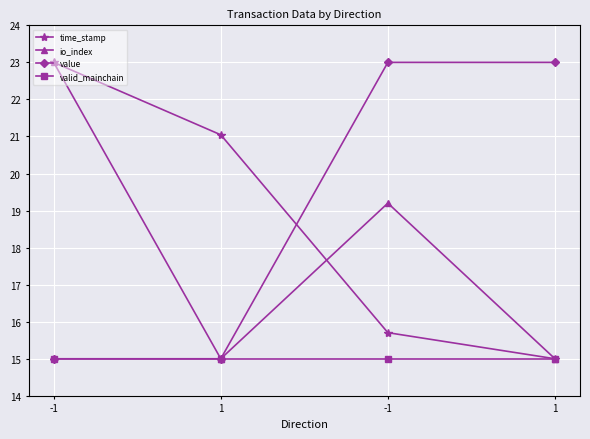

What is the value of the io_index point at the 4th from the left?

15.0